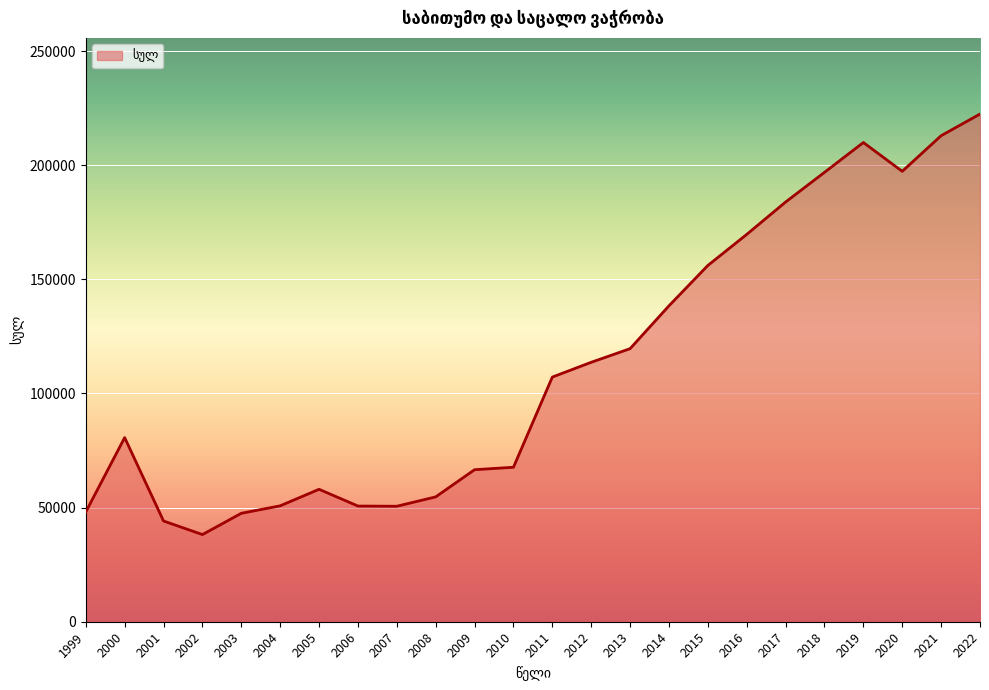

What is the ratio of the value at 2008 to the value at 2009?

0.8